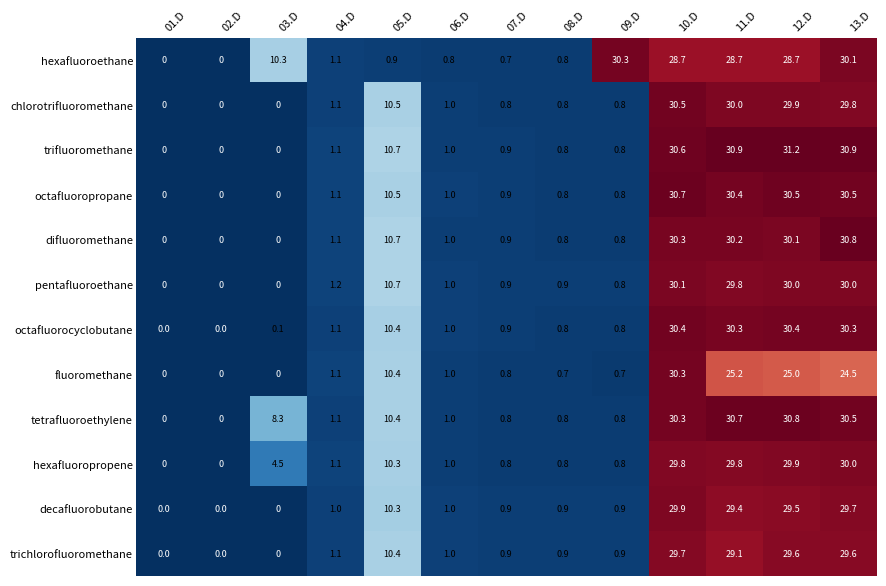

What is the greatest value displayed?

31.2